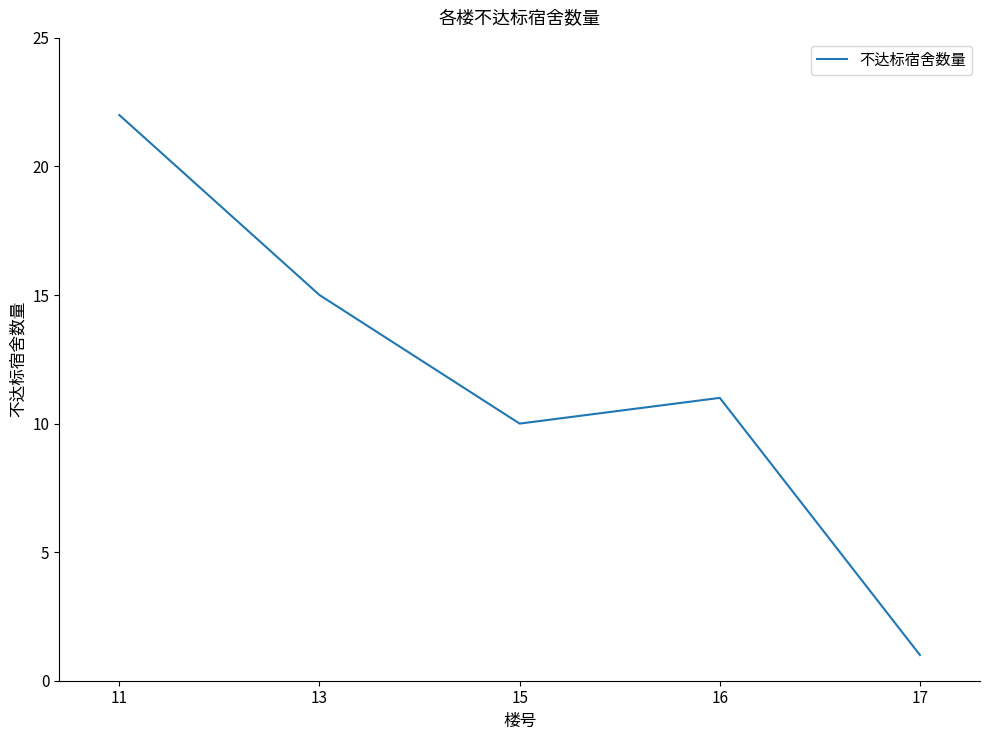

Count the number of categories in the chart.

5